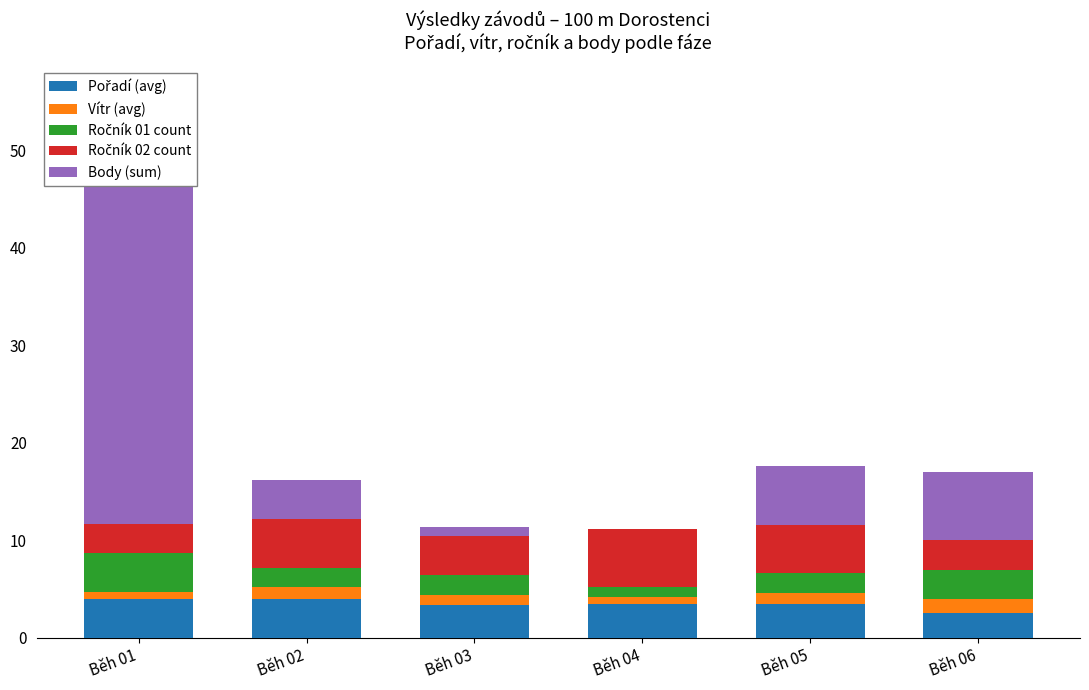

At how many categories does at least one series exceed 10?

1